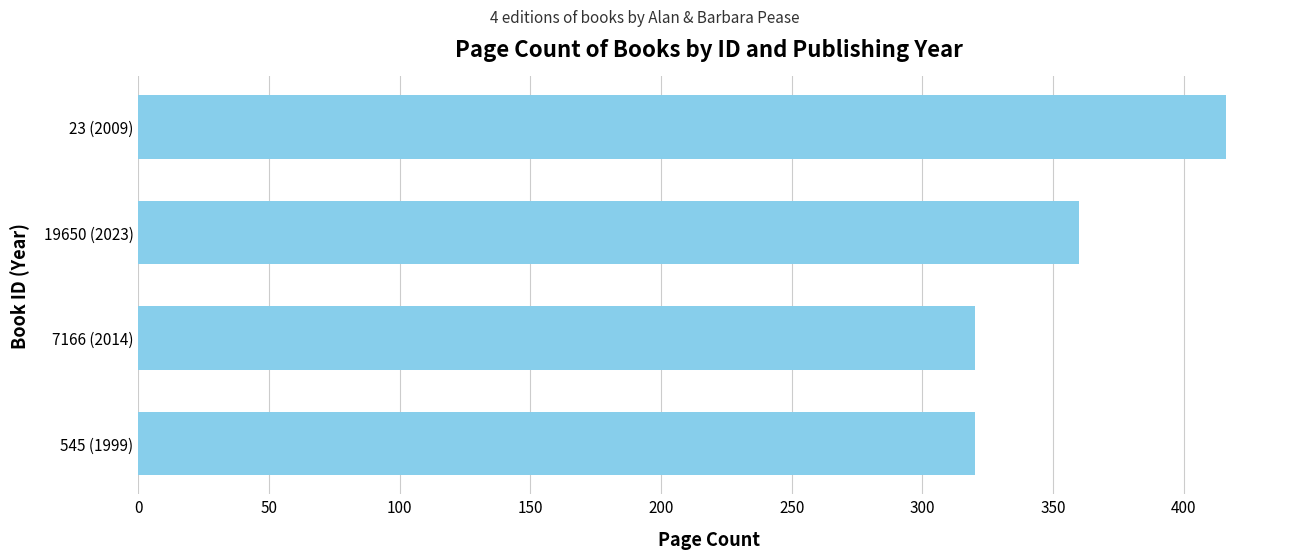

Is it true that the value at 7166 (2014) is 320?

True